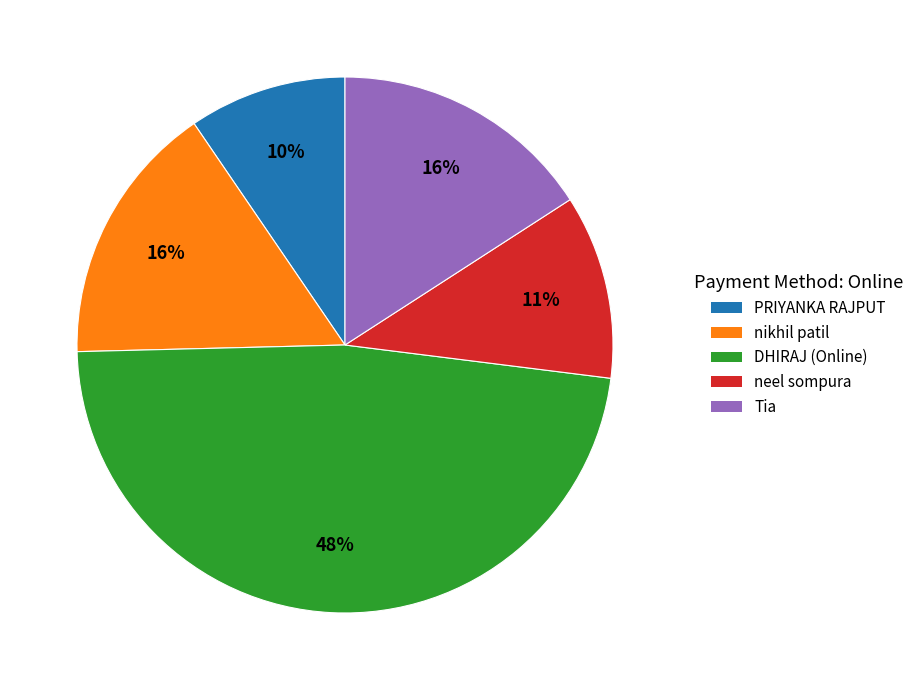

Does DHIRAJ (Online) account for over 50% of the chart?

No